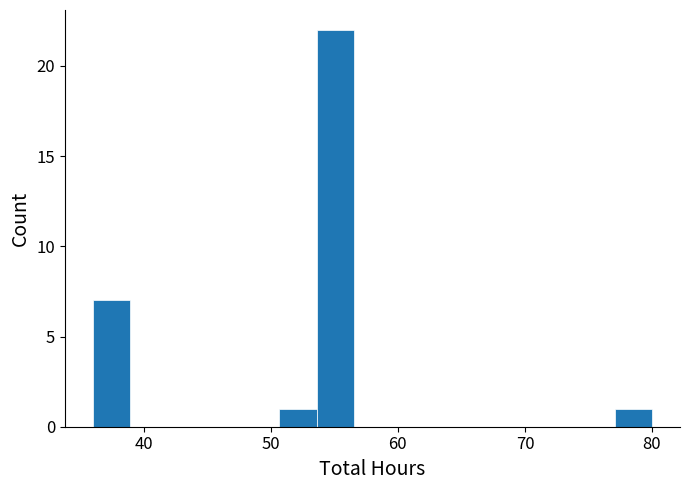

Around what value on the x-axis is the tallest bar? Give the approximate position of its centre, as read against the axis.

55